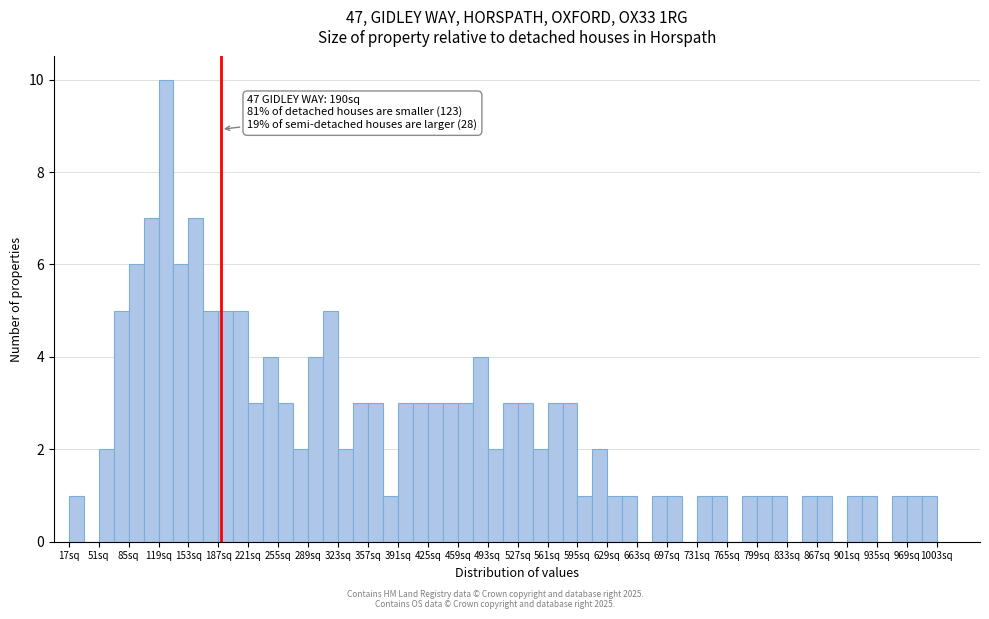

Read against the x-axis, roughly where is the centre of the tallest bar?

130